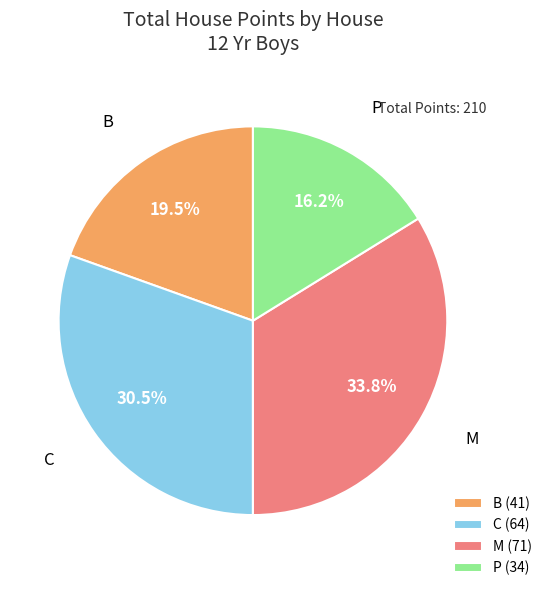

Is C the majority of the pie?

No